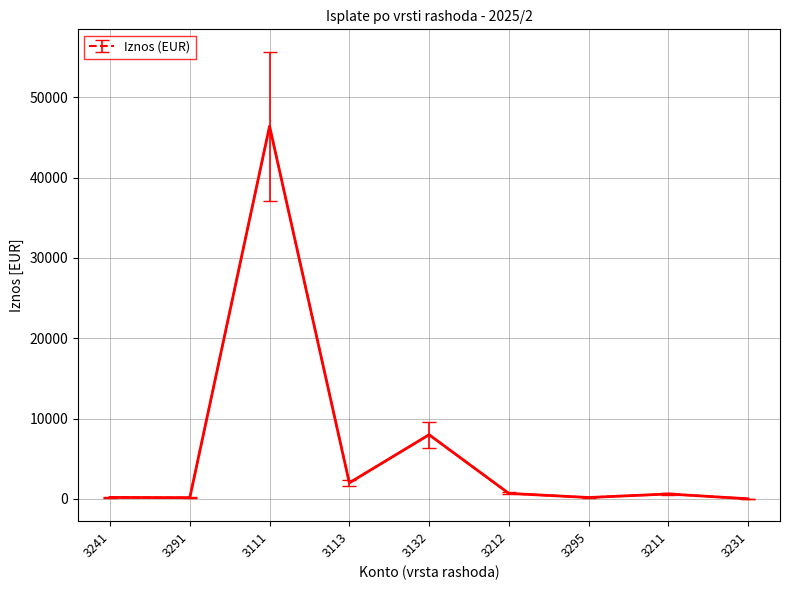

Which has a higher value, 3111 or 3295?

3111